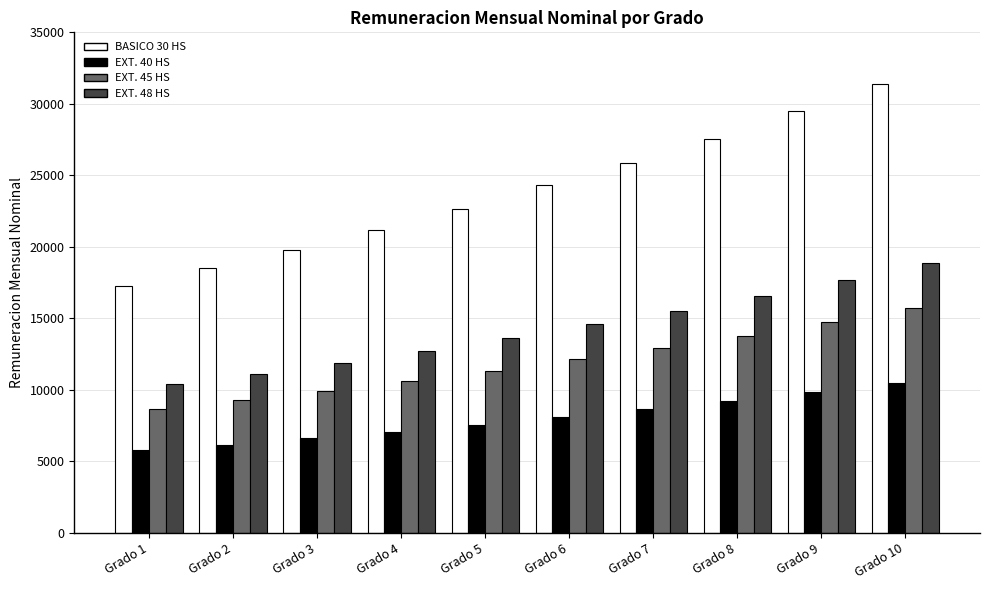

What is the sum of all BASICO 30 HS values?

238134